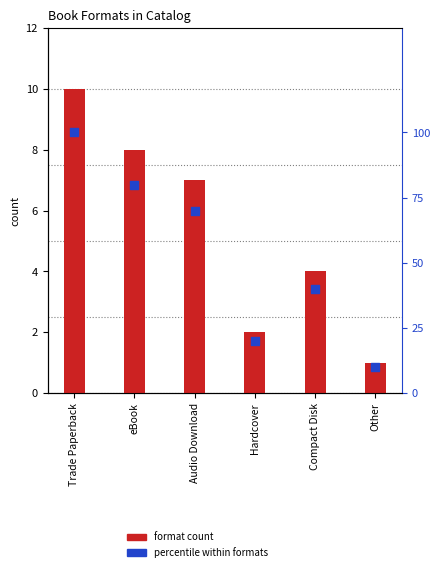

What are all the series names shown in the legend?

format count, percentile within formats